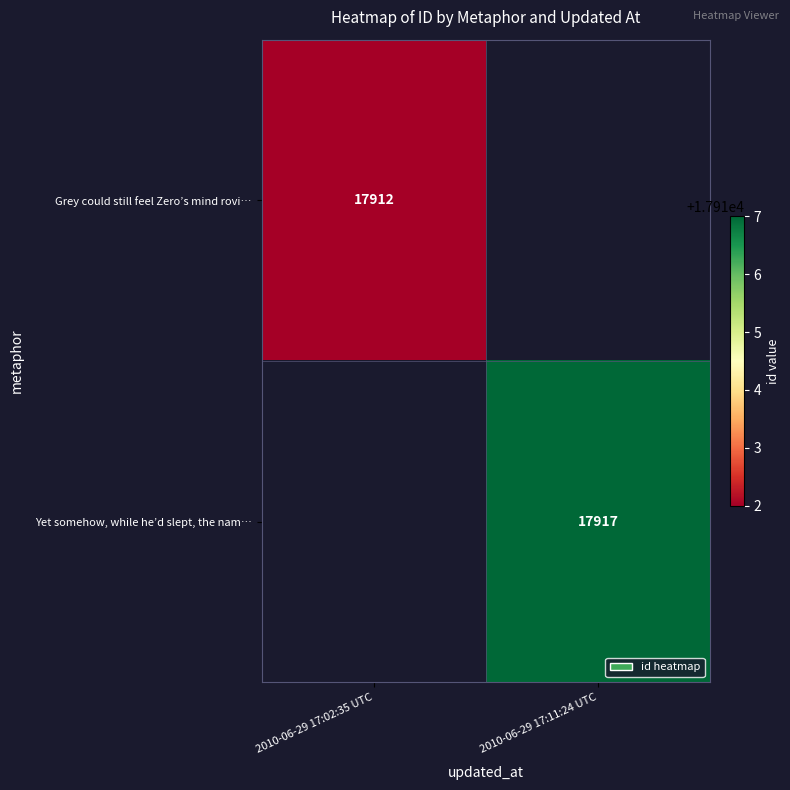

List the series in order of their overall mean, lowest first.

Grey could still feel Zero’s mind rovi…, Yet somehow, while he’d slept, the nam…